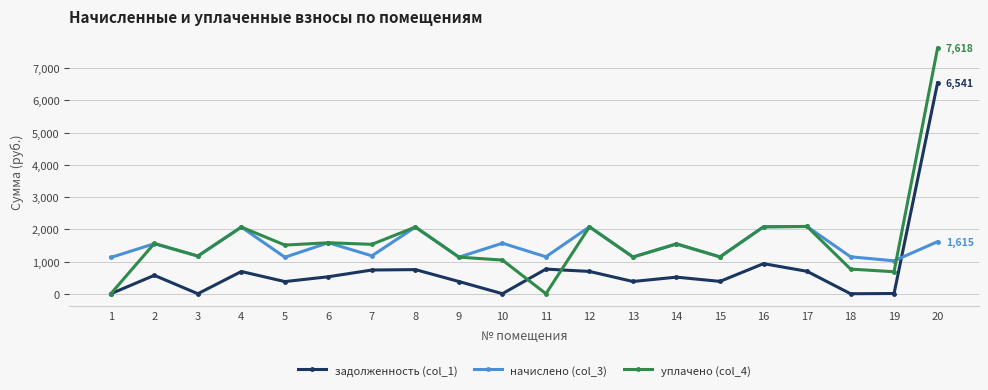

Is the value of уплачено (col_4) at 19 greater than the value of задолженность (col_1) at 16?

No